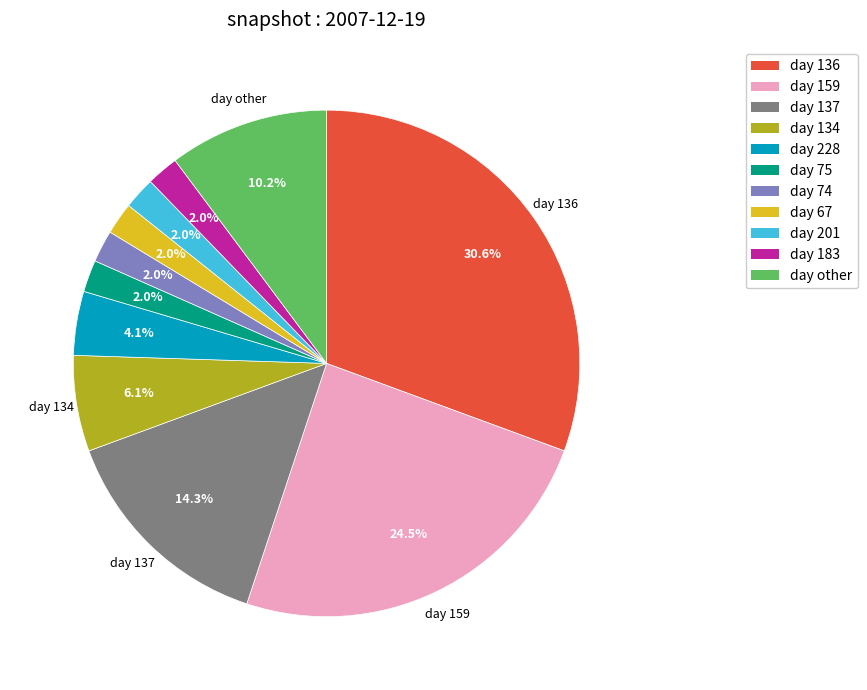

Combined, do day 136 and day 134 account for over 50%?

No